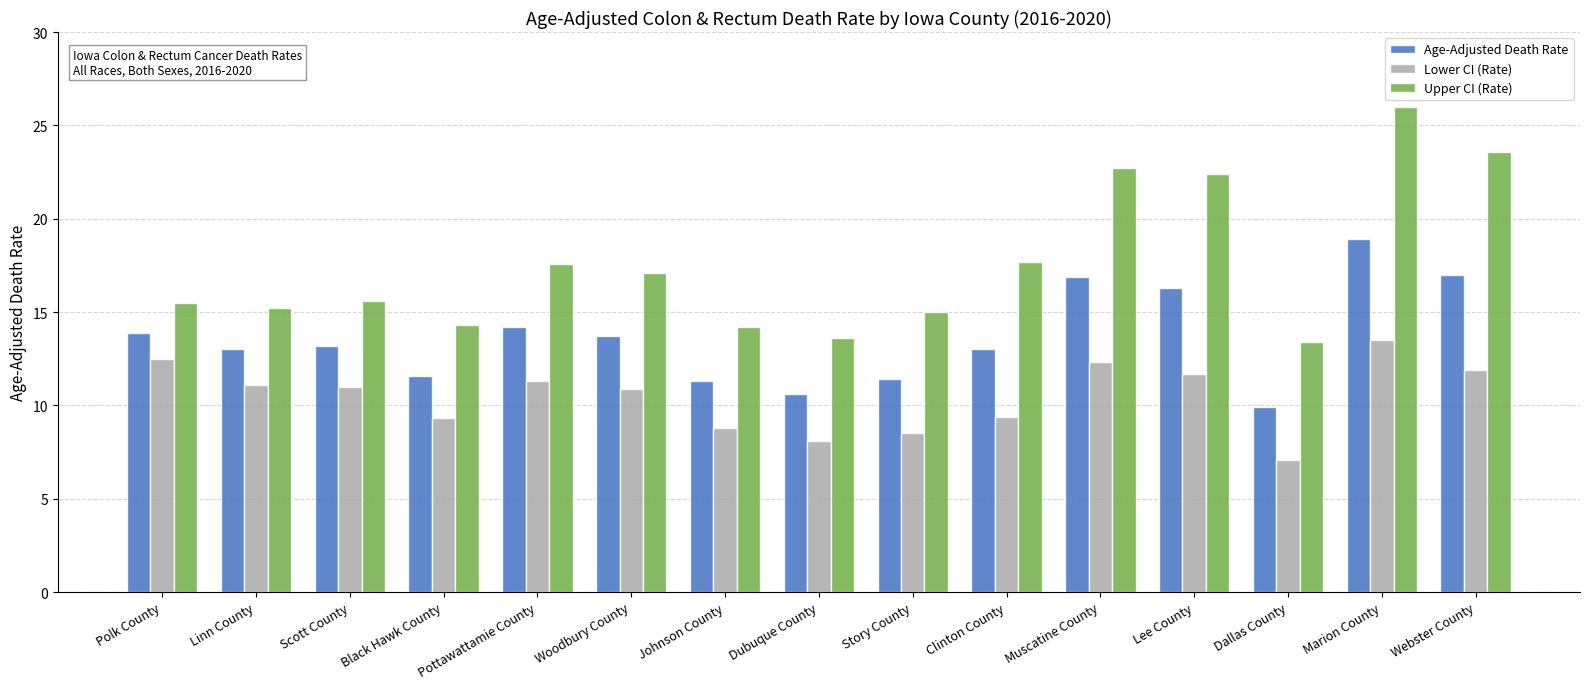

Which series has the largest range (max minus min)?

Upper CI (Rate)